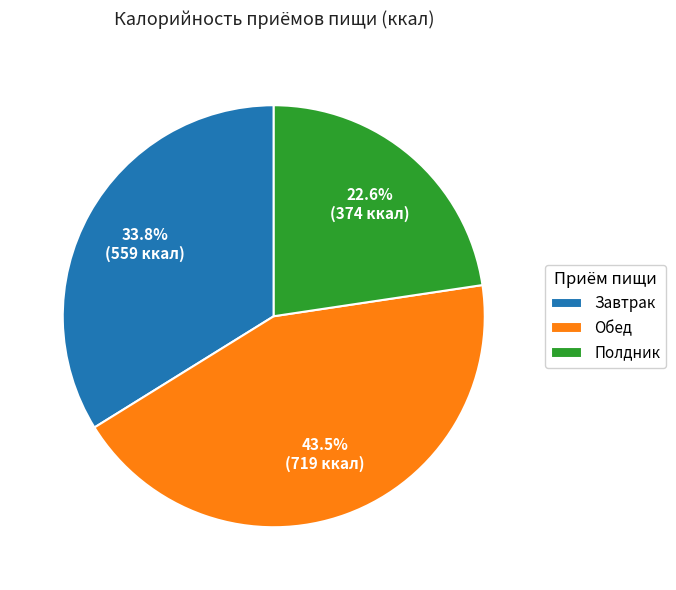

The Завтрак slice represents 34% of the pie. True or false?

True